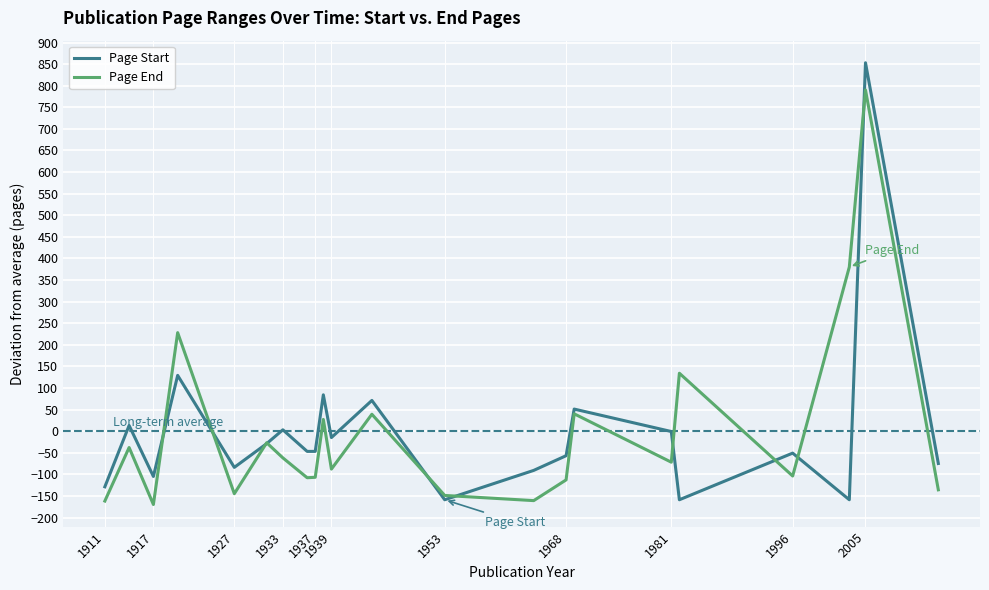

True or false: Page End and Page Start intersect in this chart.

True